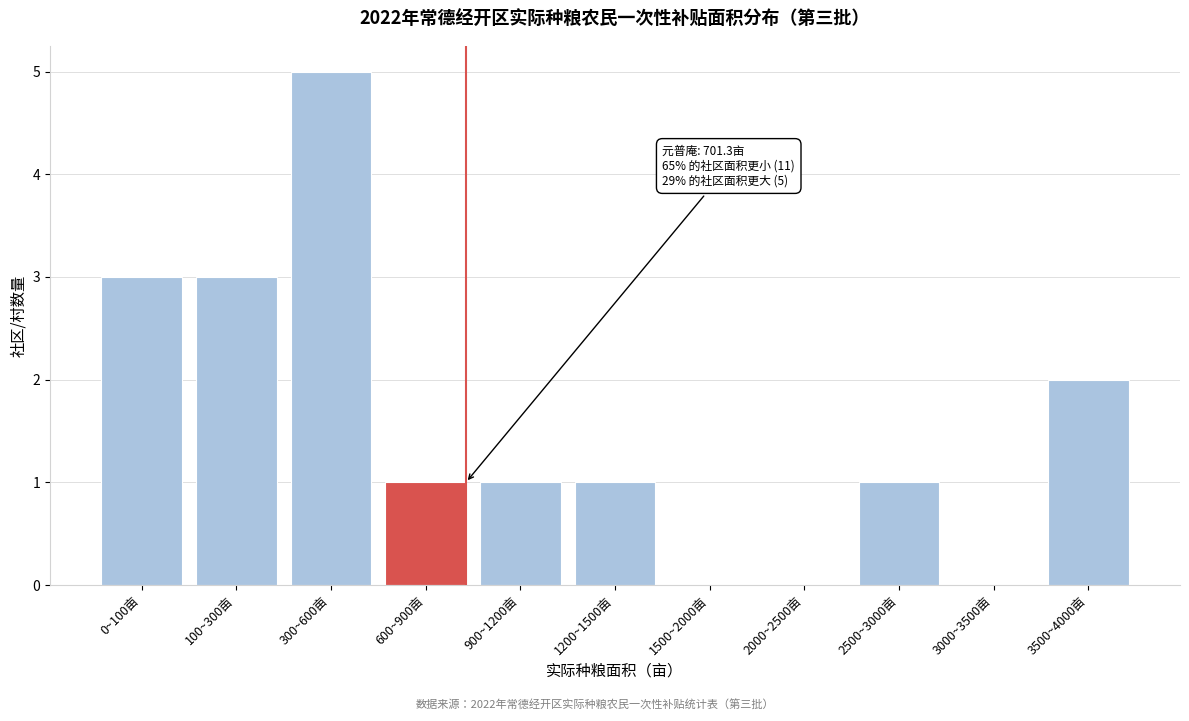

Reading left to right, transcribe all the data shown in this chart.

0~100亩=3	100~300亩=3	300~600亩=5	600~900亩=1	900~1200亩=1	1200~1500亩=1	1500~2000亩=0	2000~2500亩=0	2500~3000亩=1	3000~3500亩=0	3500~4000亩=2